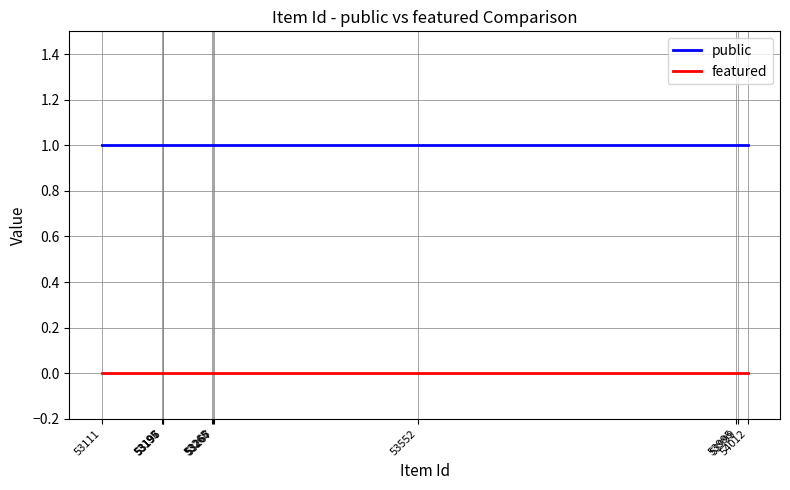

How many distinct data groups are displayed?

2